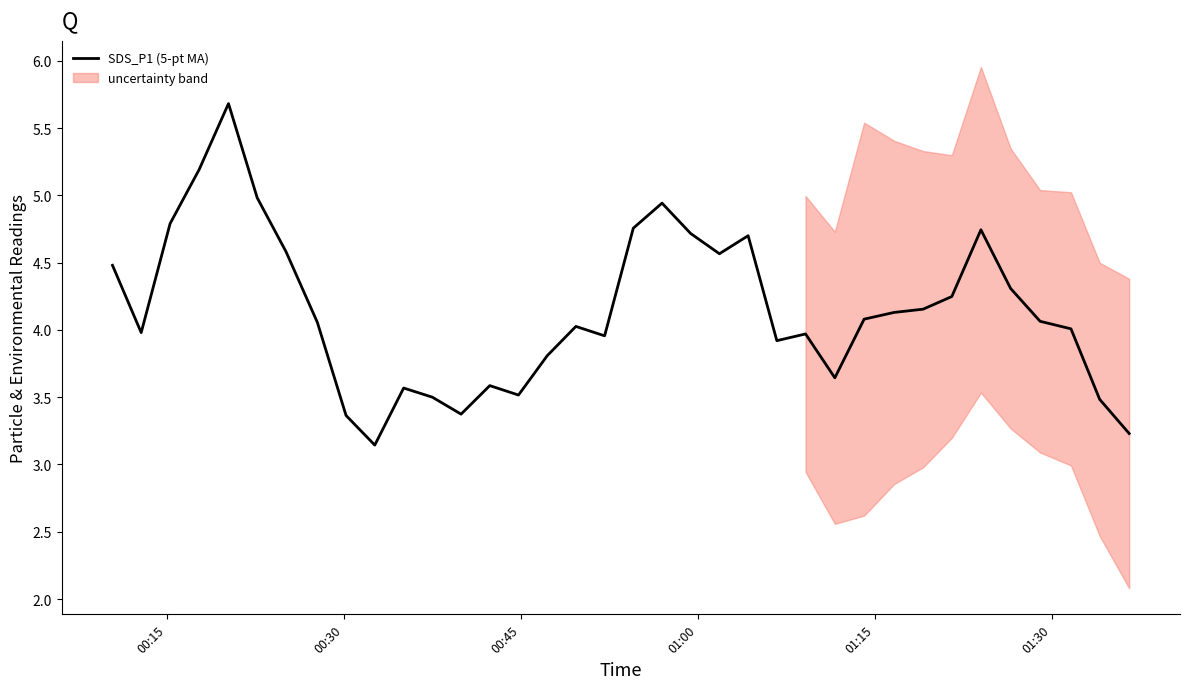

How many data points are above 4?

21